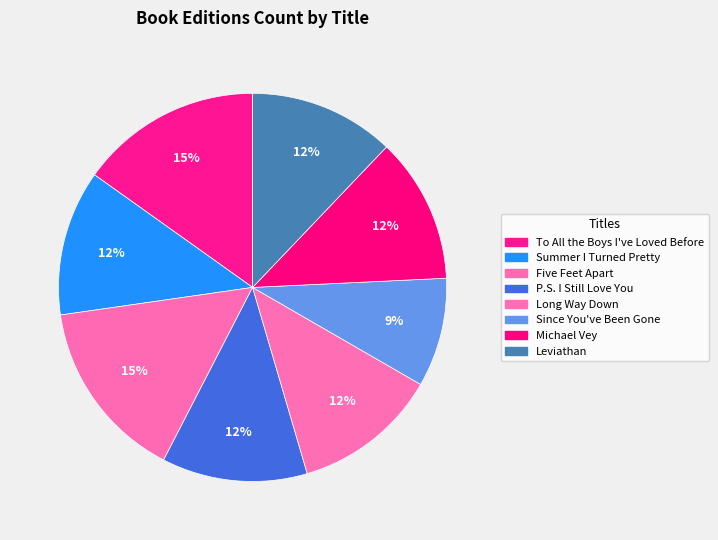

Is there a majority slice in this chart?

No